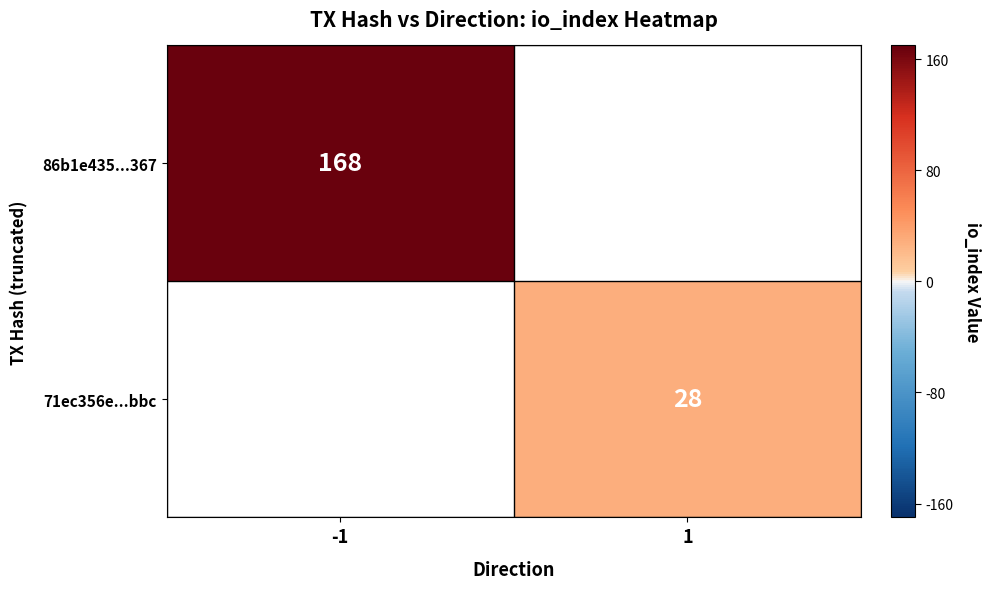

Is the value of 71ec356e...bbc at 1 greater than the value of 86b1e435...367 at -1?

No